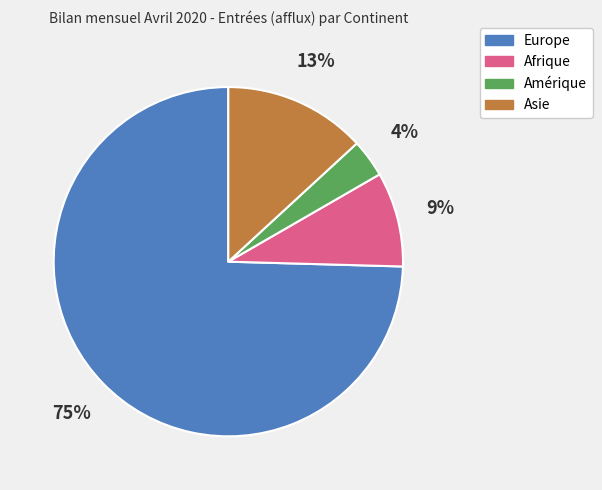

How many slices are in this pie chart?

4